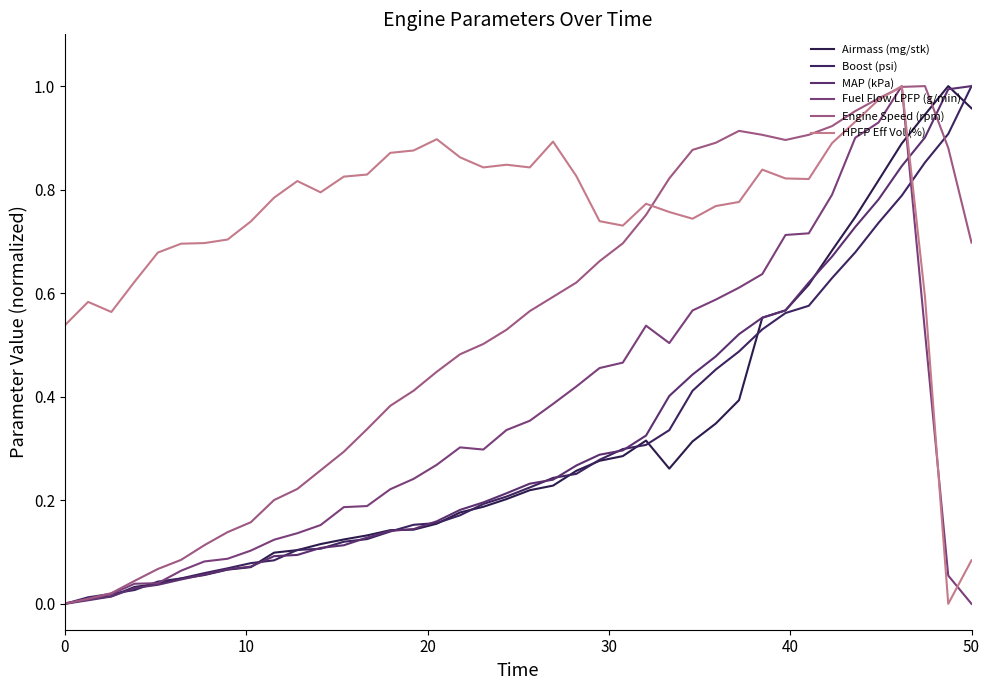

At how many categories does at least one series exceed 0?

40